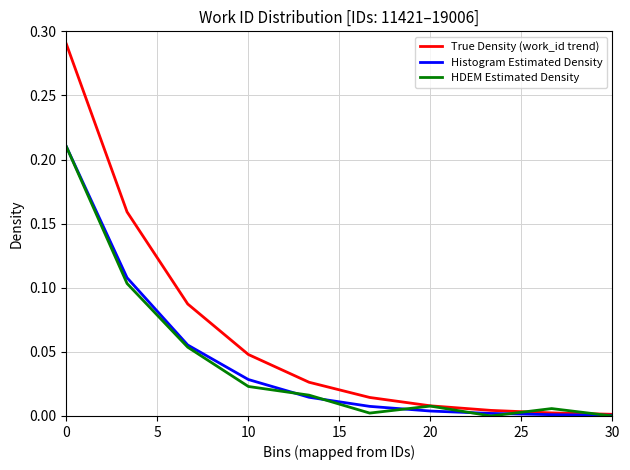

Which series has the largest total across all categories?

True Density (work_id trend)